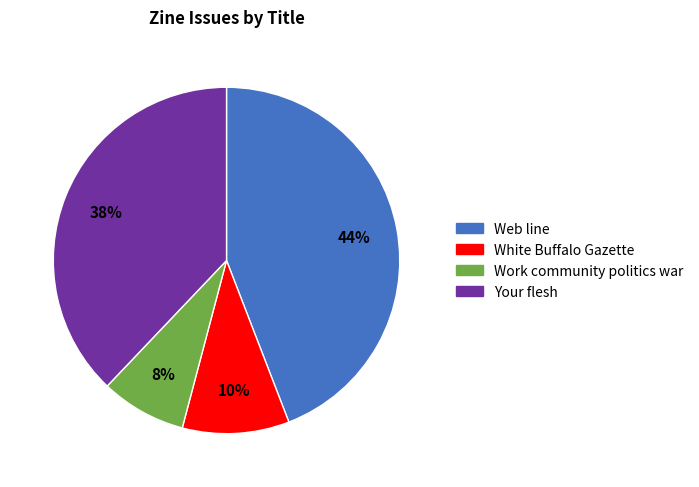

To the nearest percent, what is the difference between the largest and smallest slice percentages?

36%